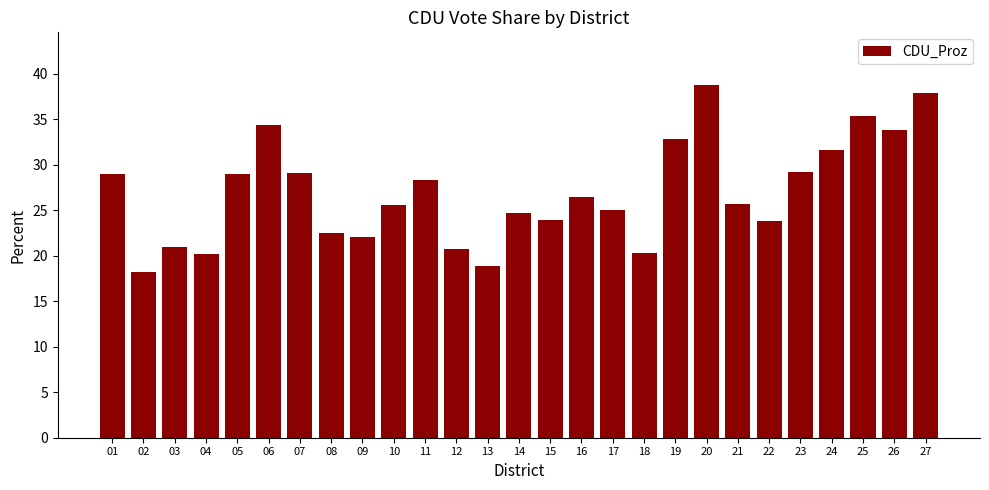

Which label corresponds to the largest value in the chart?

20